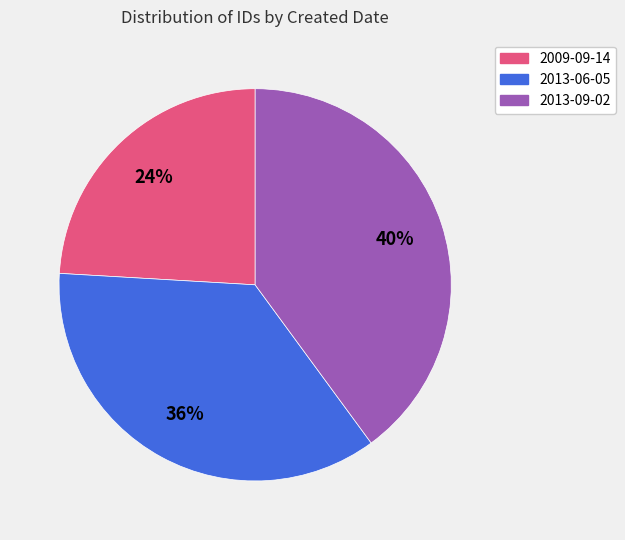

Is the sum of 2009-09-14 and 2013-09-02 greater than half?

Yes